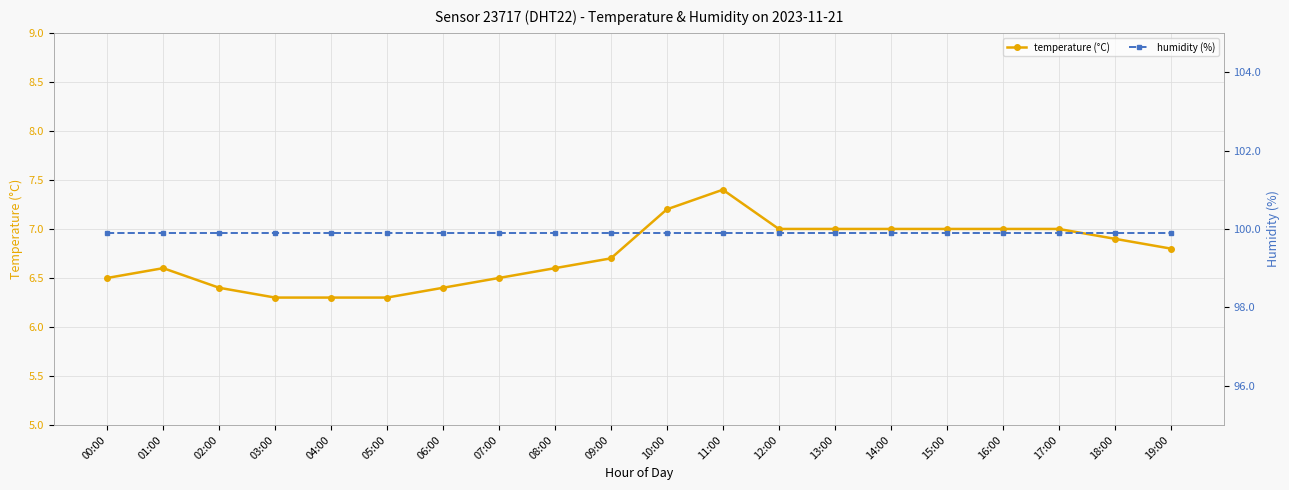

Does the chart have visible grid lines?

Yes